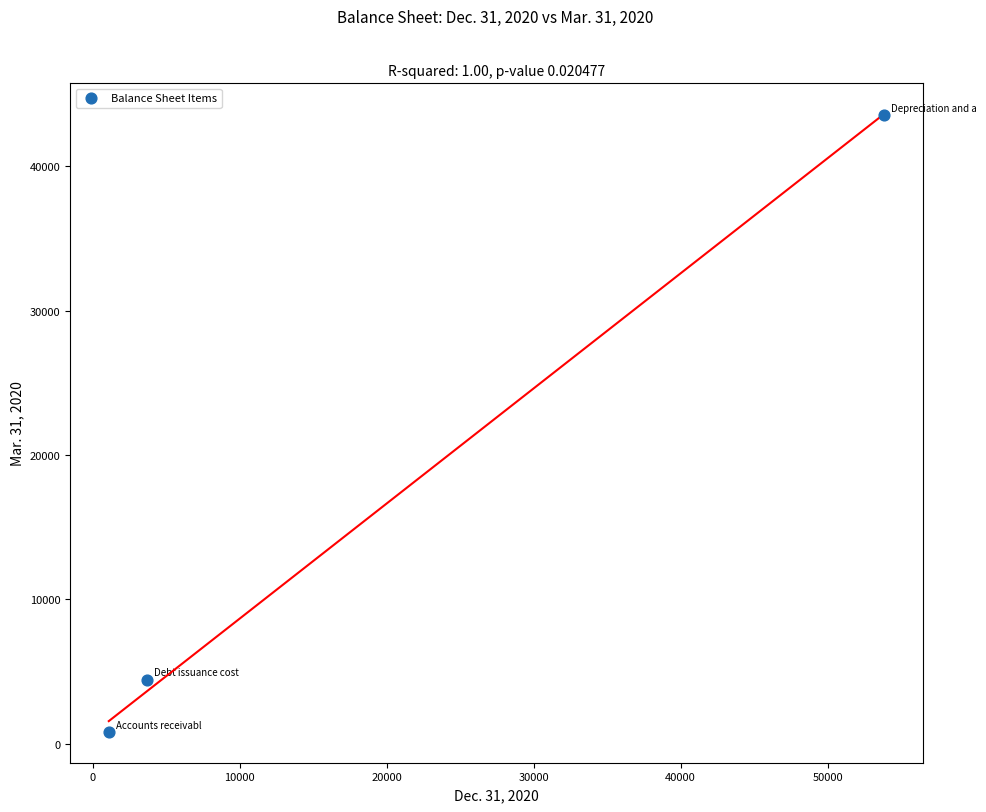

What is the average Y value?

16277